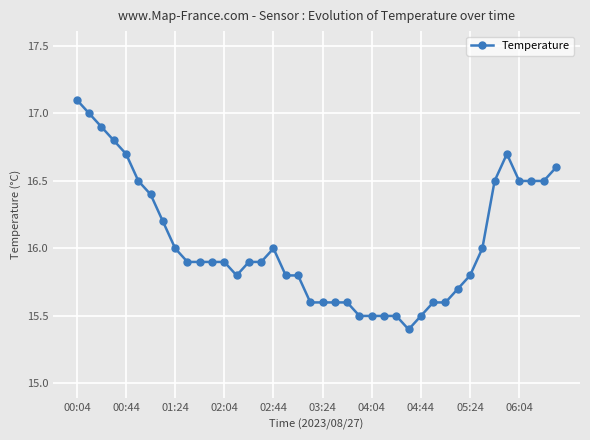

True or false: there are more than 1 points higher than both neighbors.

True